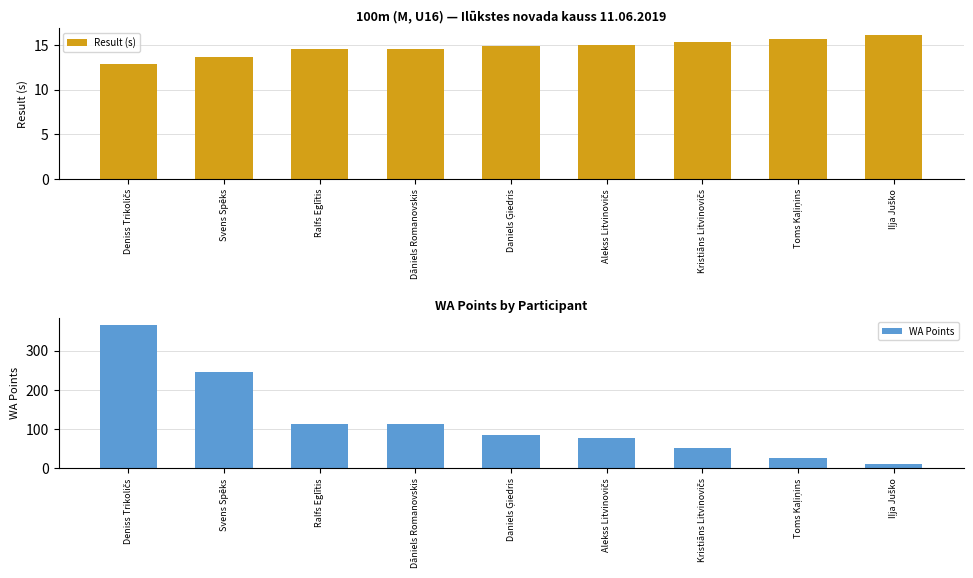

Where is Result (s) nearest to the value 14?

Svens Spēks